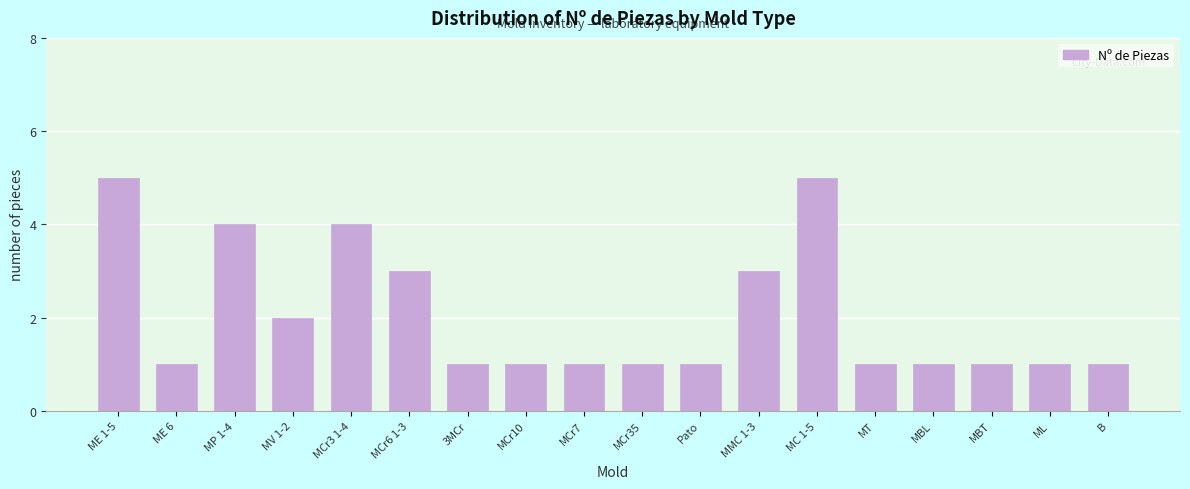

Reading left to right, transcribe all the data shown in this chart.

5	1	4	2	4	3	1	1	1	1	1	3	5	1	1	1	1	1